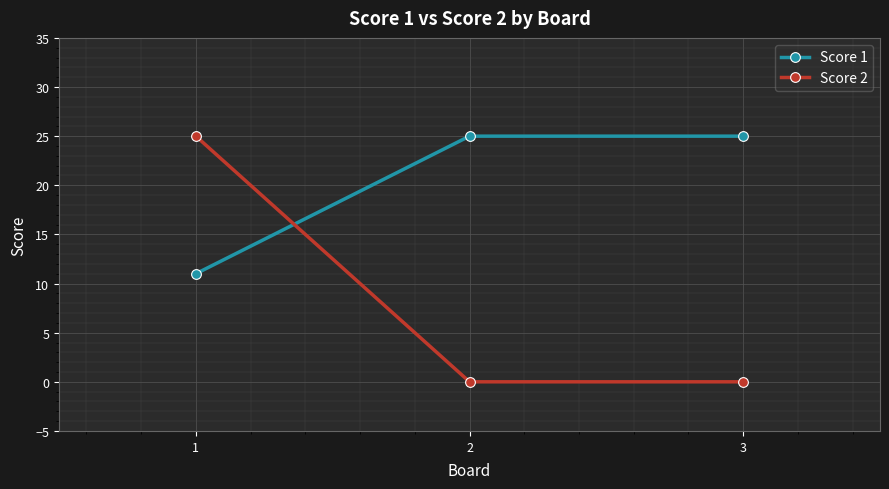

What is the total value across all series at 3?

25